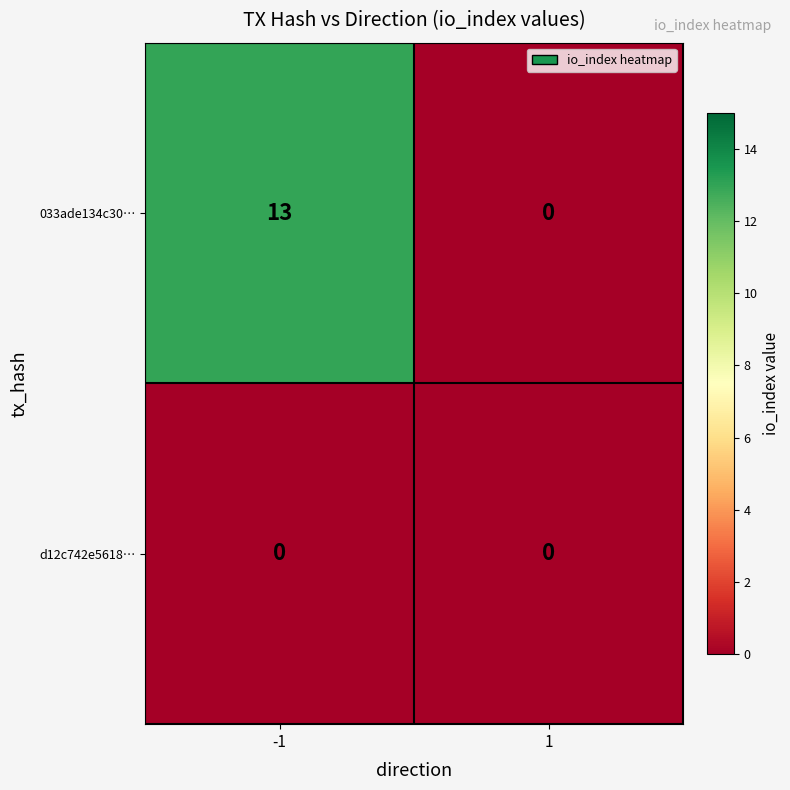

Reading left to right, list all the values displayed in this chart.

033ade134c30…: 13	0
d12c742e5618…: 0	0